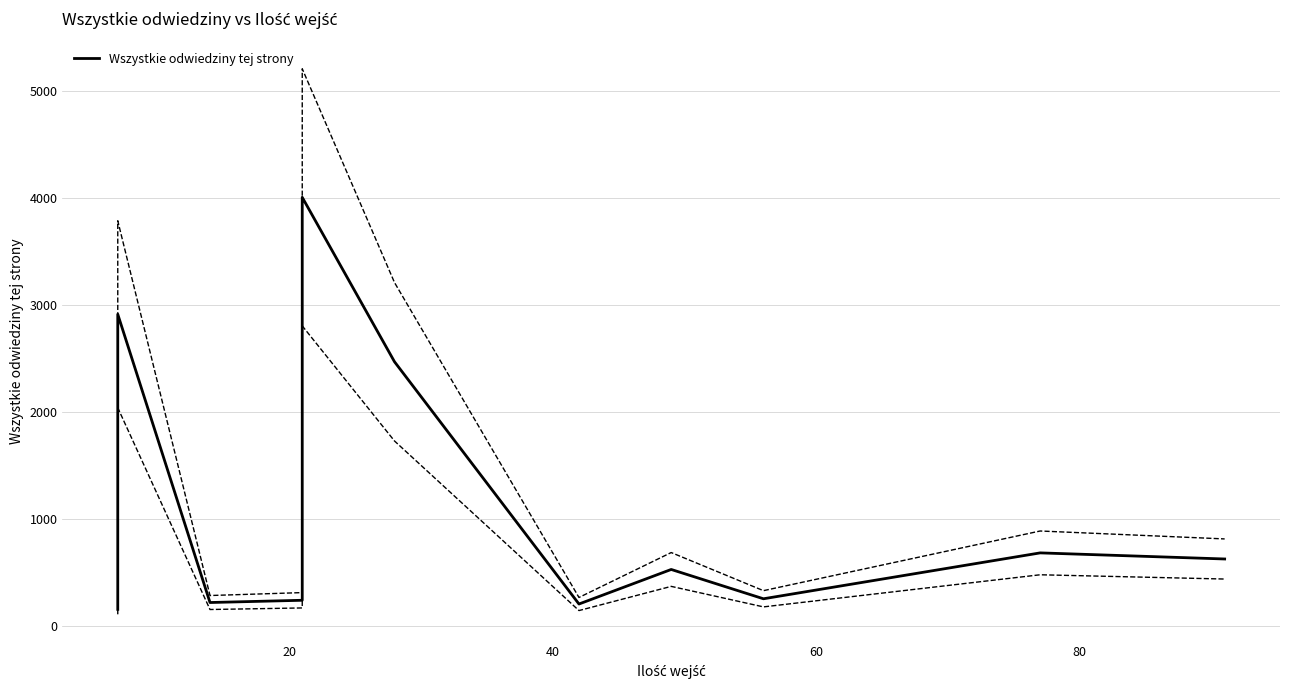

What is the difference between the maximum and second lowest values?

3802